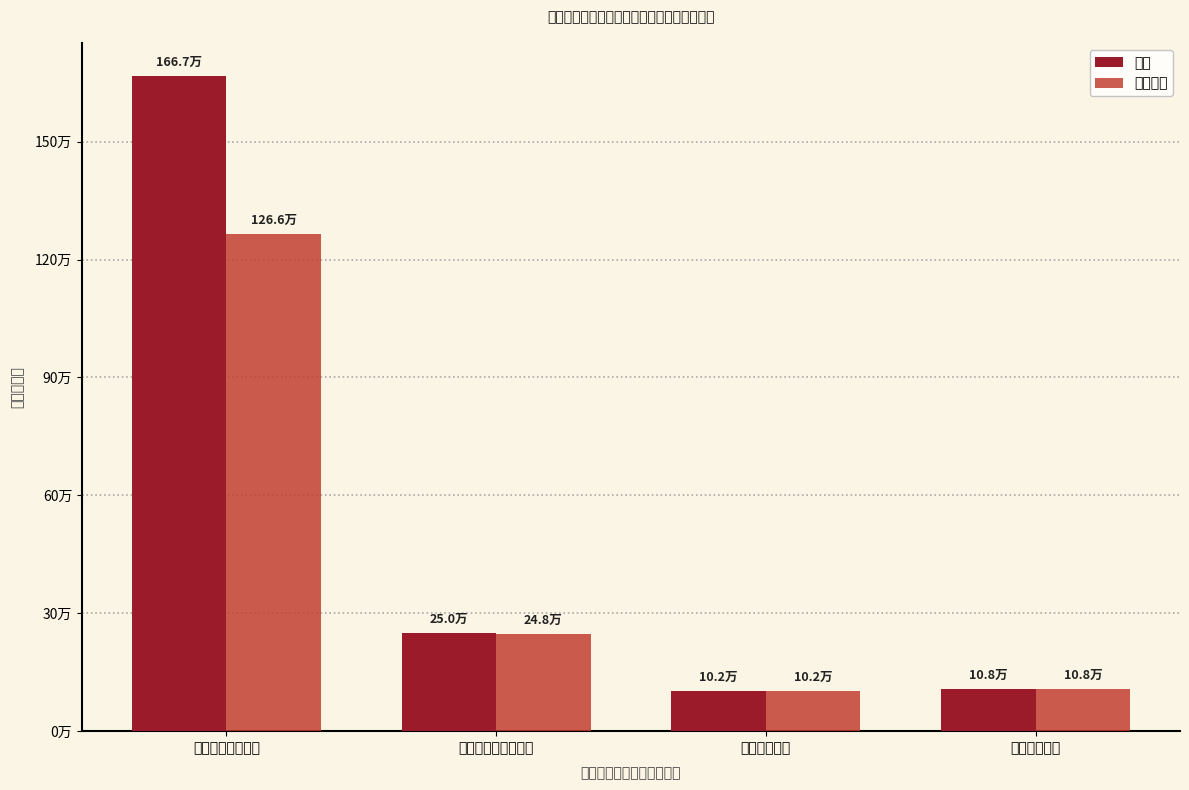

Are the bars horizontal?

No